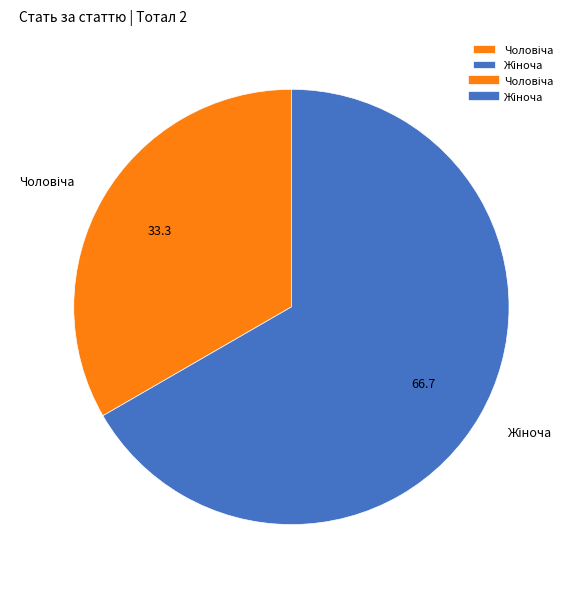

What percentage is the Чоловіча slice, to the nearest percent?

33%